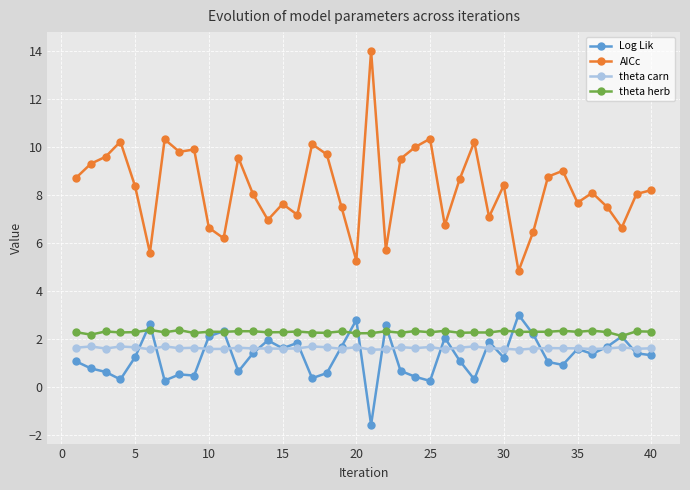

What is the value of the Log Lik point at the 7th from the left?

0.3